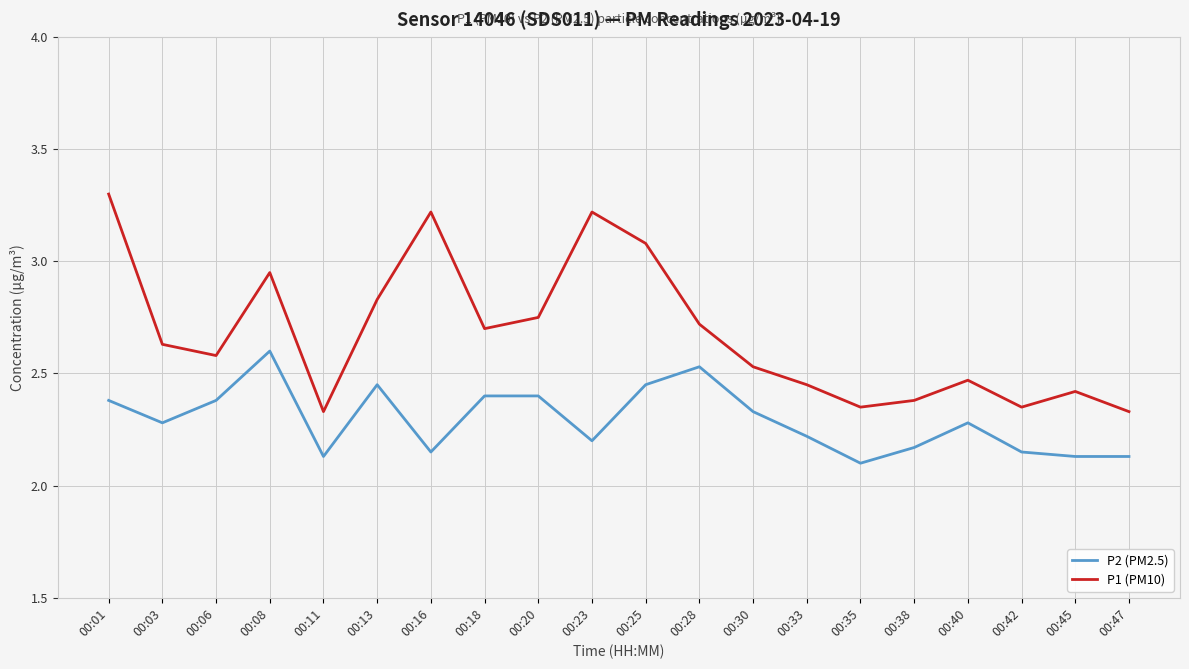

Which series changed the most between 00:38 and 00:40?

P2 (PM2.5)